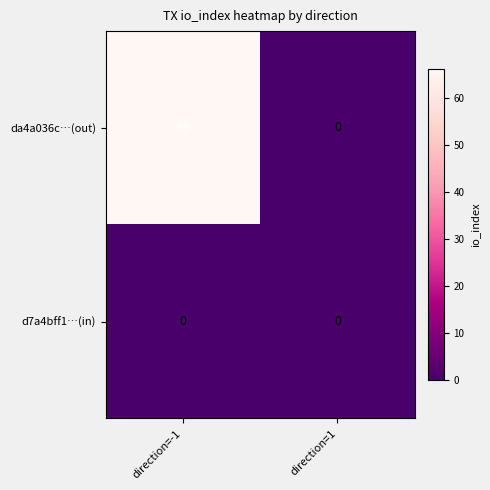

At which category is the sum across all series the highest?

direction=-1